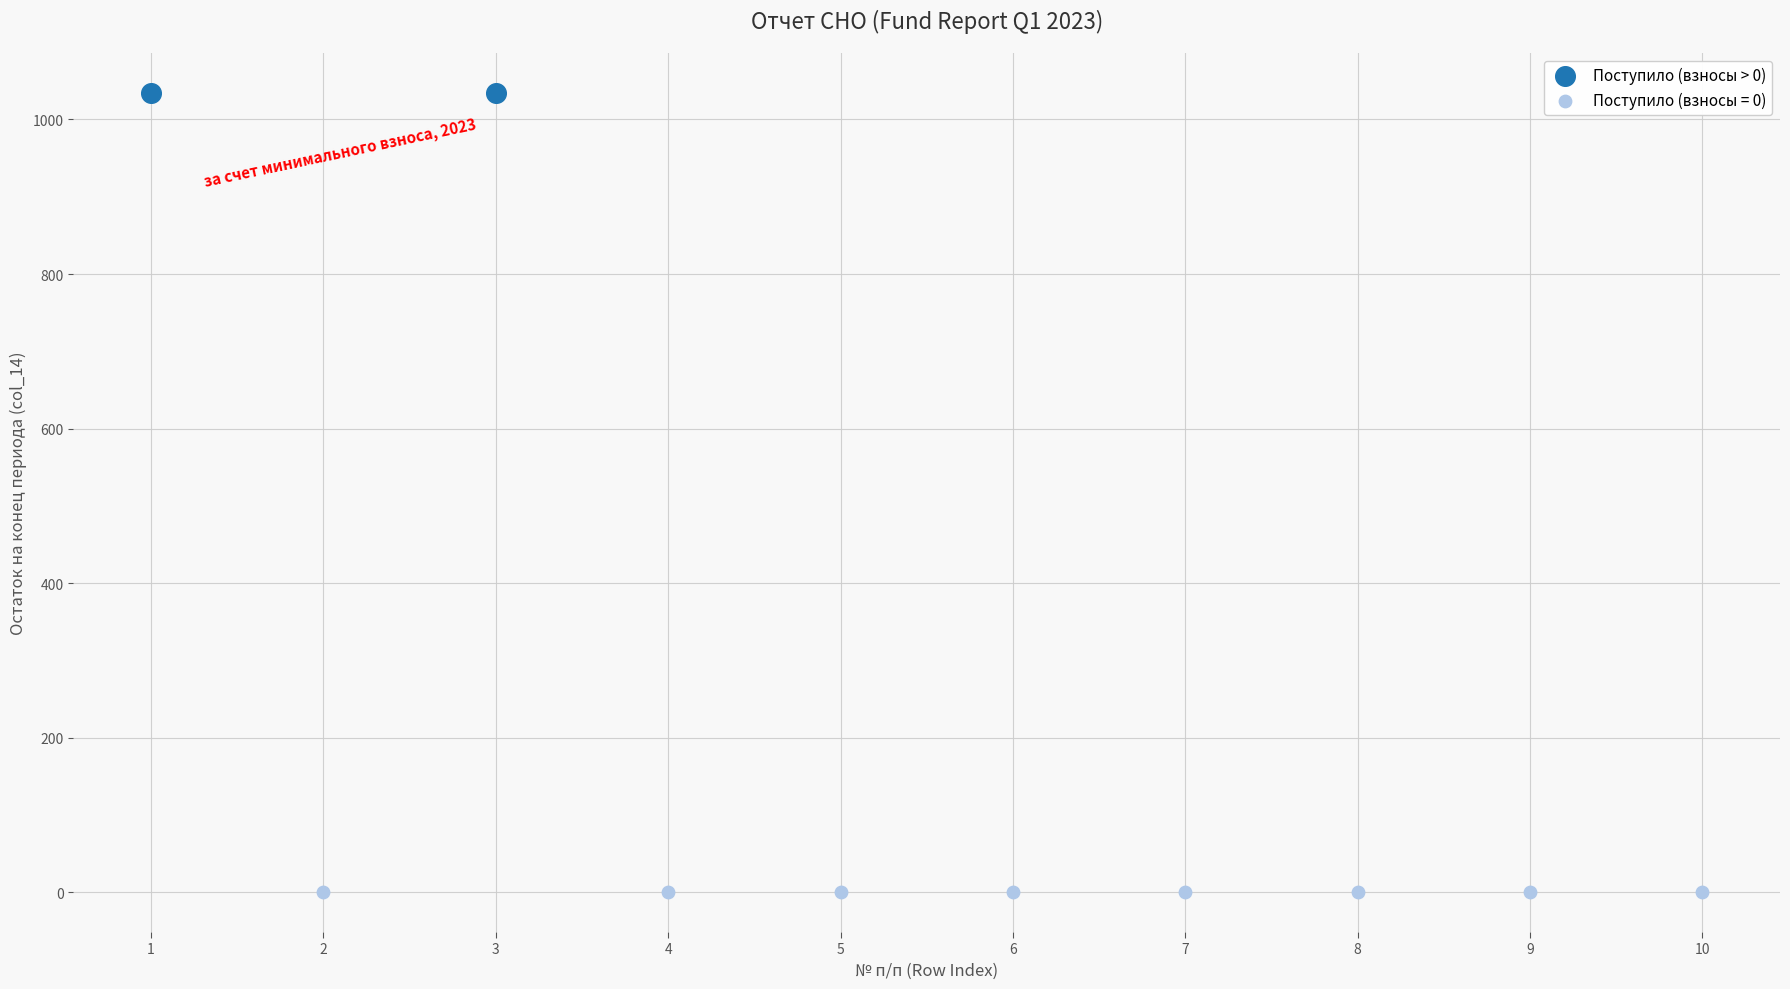

What are all the series names shown in the legend?

Поступило (взносы > 0), Поступило (взносы = 0)